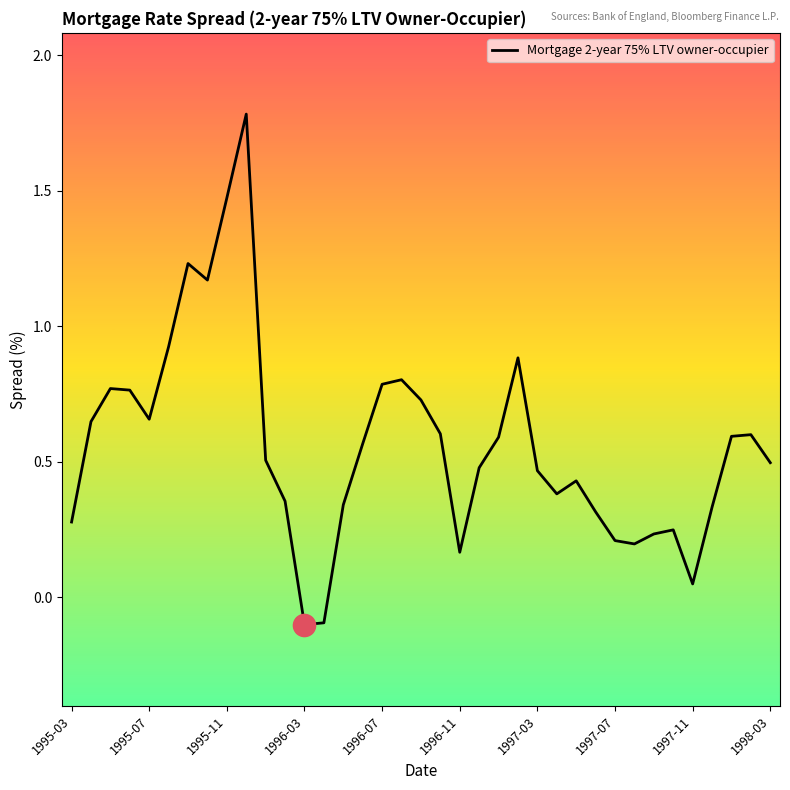

What is the maximum value shown in the chart?

1.8